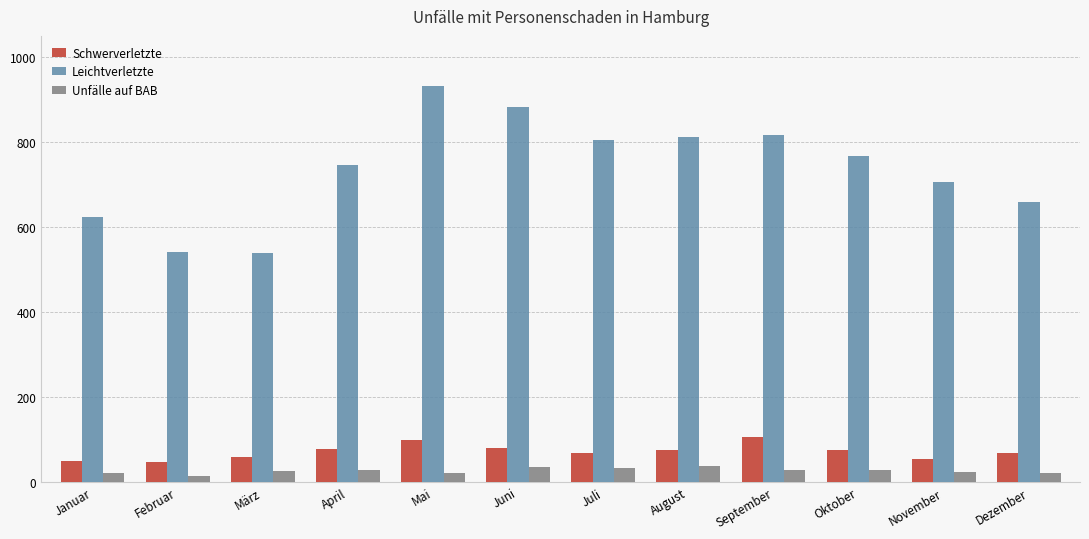

At Mai, list the series in order from largest to smallest.

Leichtverletzte, Schwerverletzte, Unfälle auf BAB